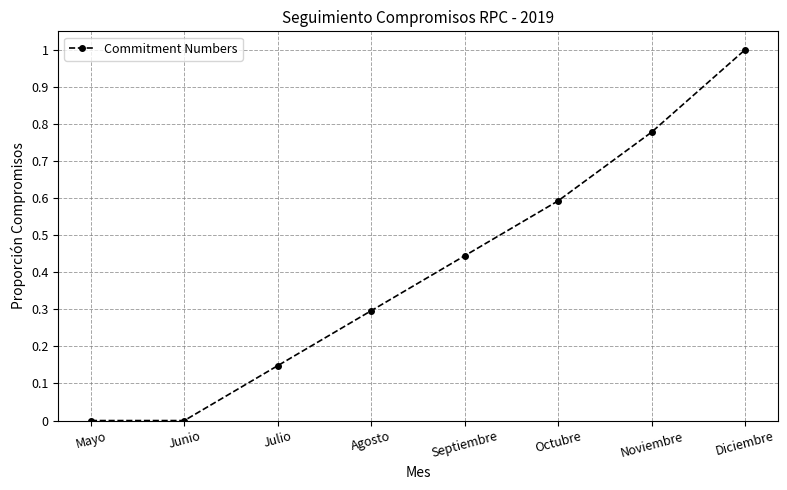

The value at Diciembre is 1.0. True or false?

True